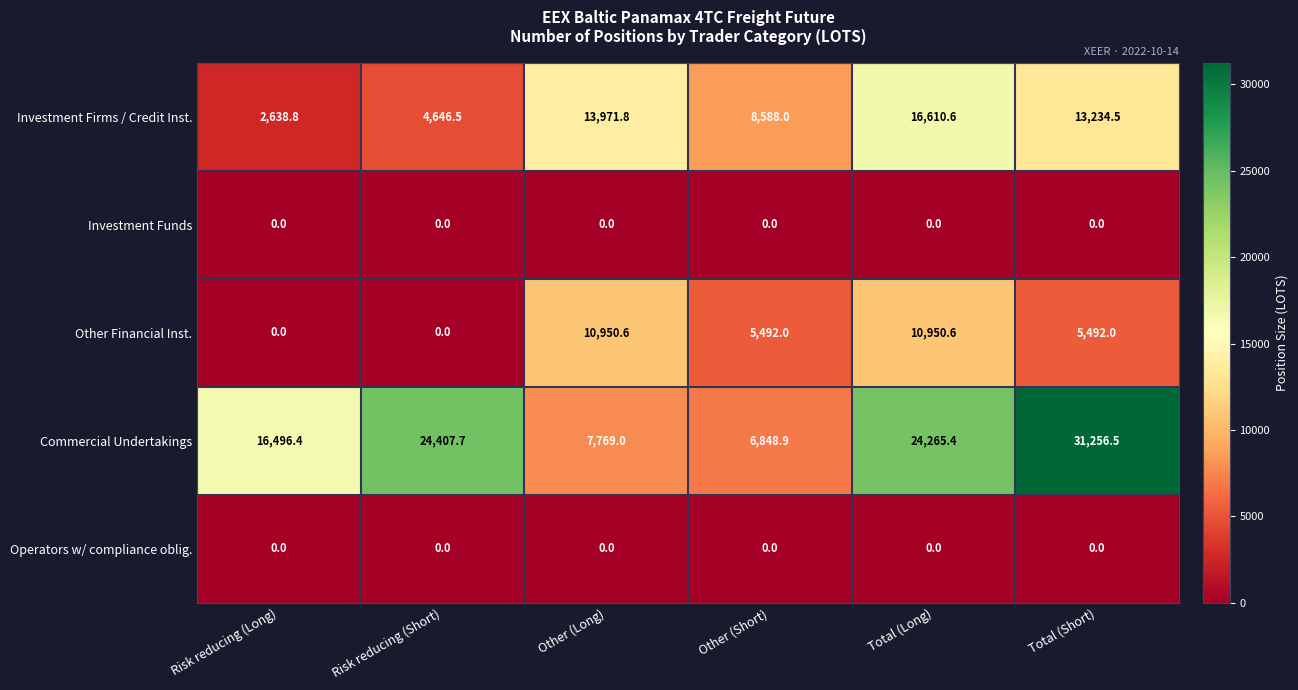

At how many categories does at least one series exceed 21530?

3